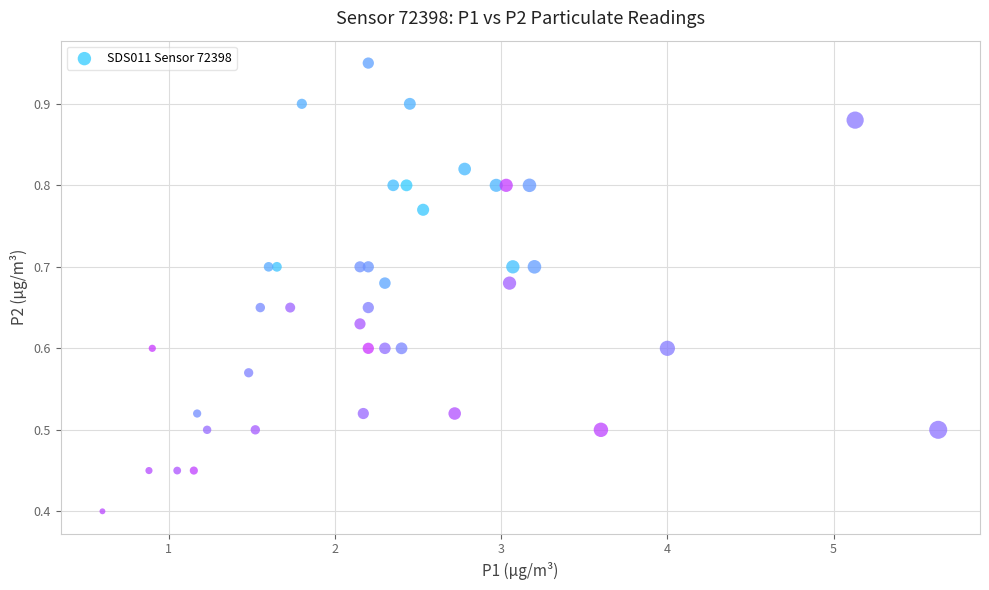

What Y value in the scatter plot is closest to 0?

0.4